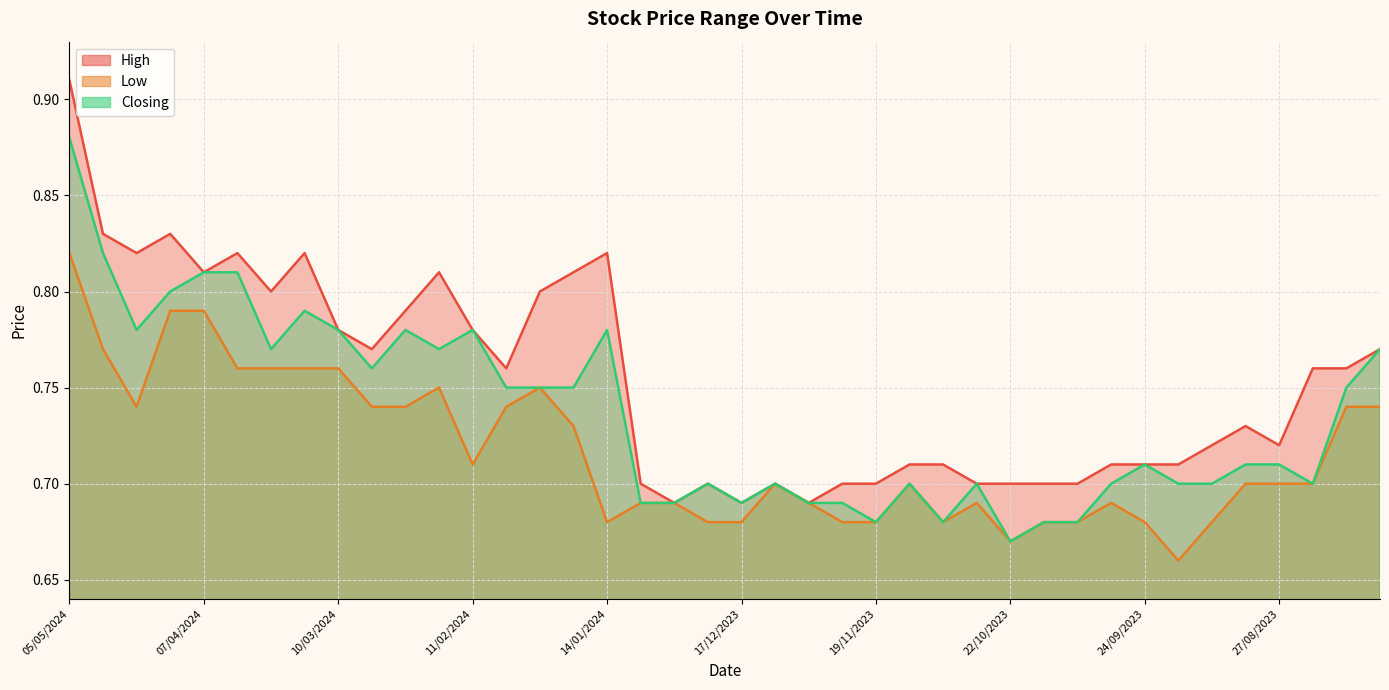

How many data points does each series have?

40